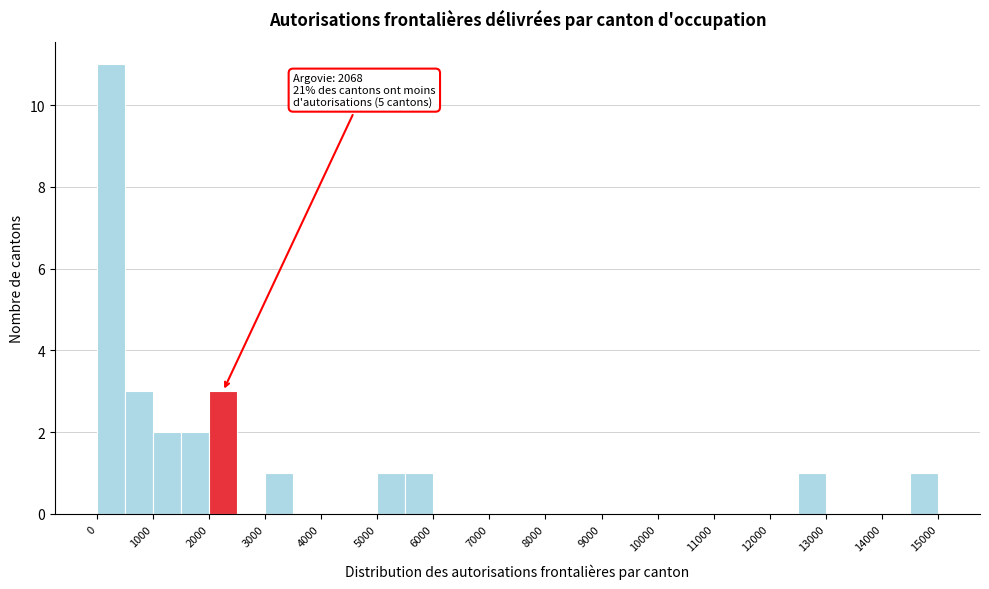

Over which range of the x-axis is the bar tallest?

0 to 500